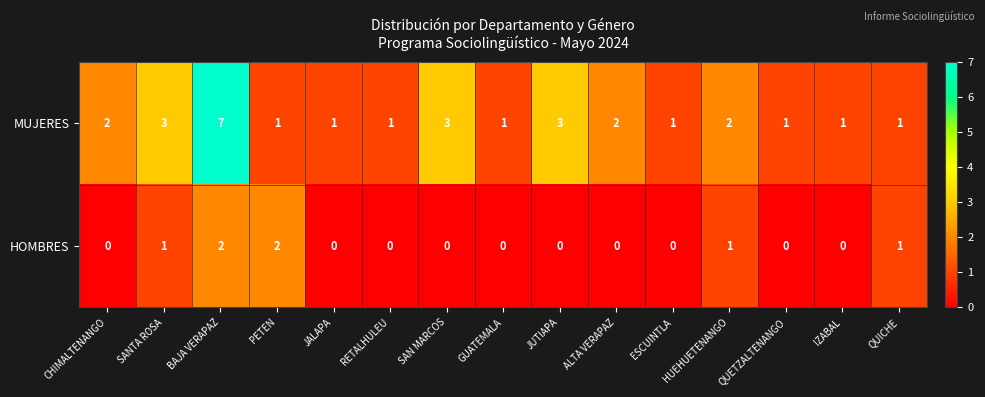

Which series has the largest total across all categories?

MUJERES